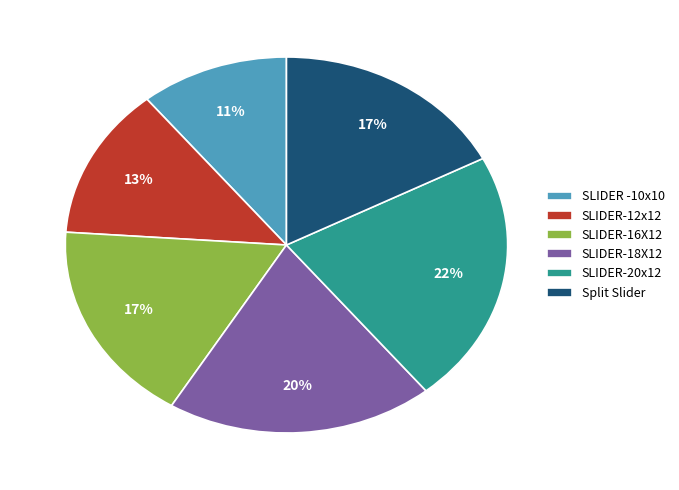

Is there any slice that represents more than half of the pie?

No